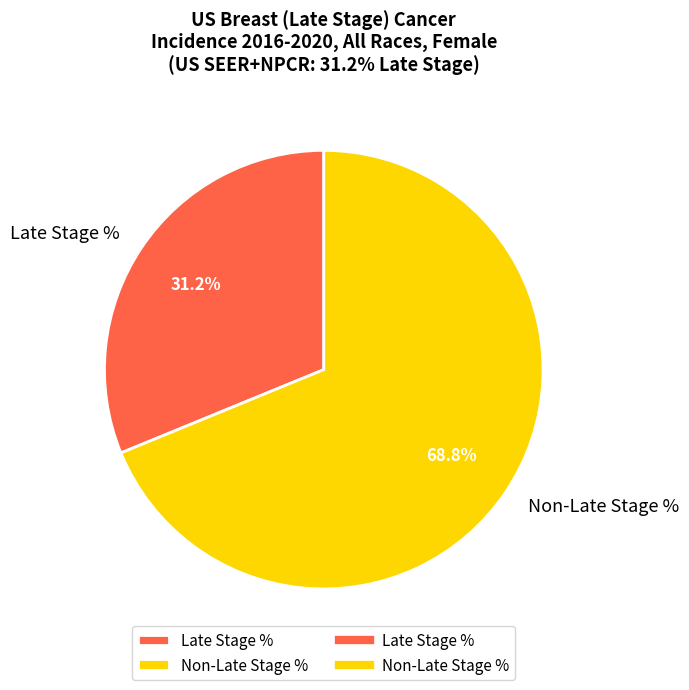

Is Non-Late Stage % the majority of the pie?

Yes